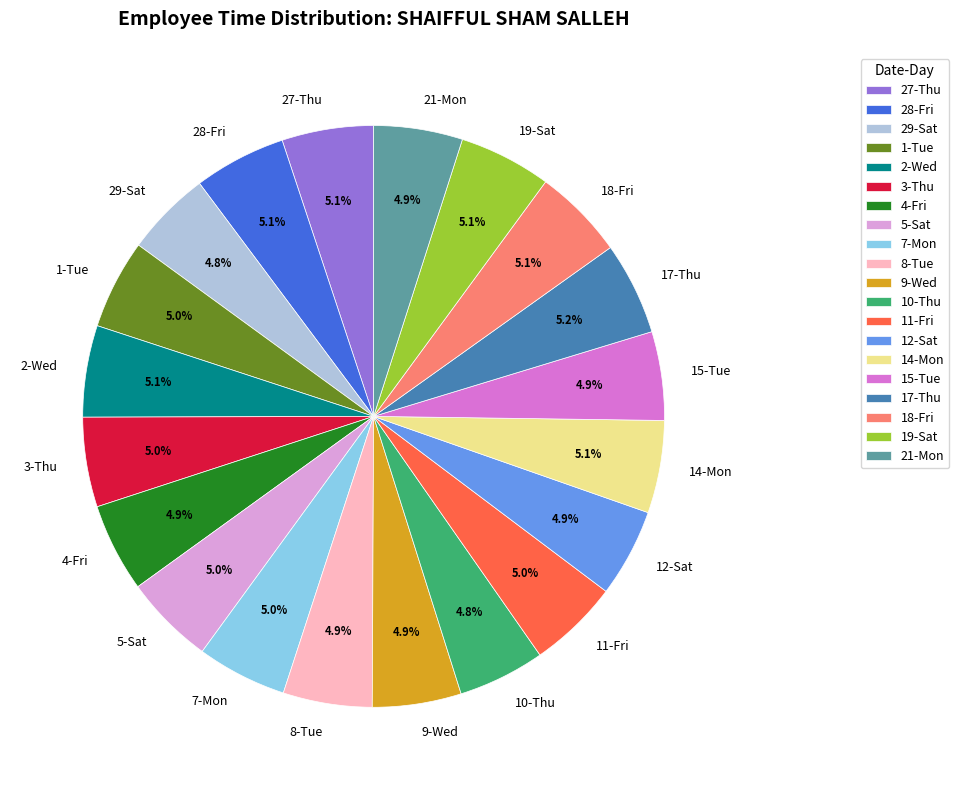

Is there a majority slice in this chart?

No